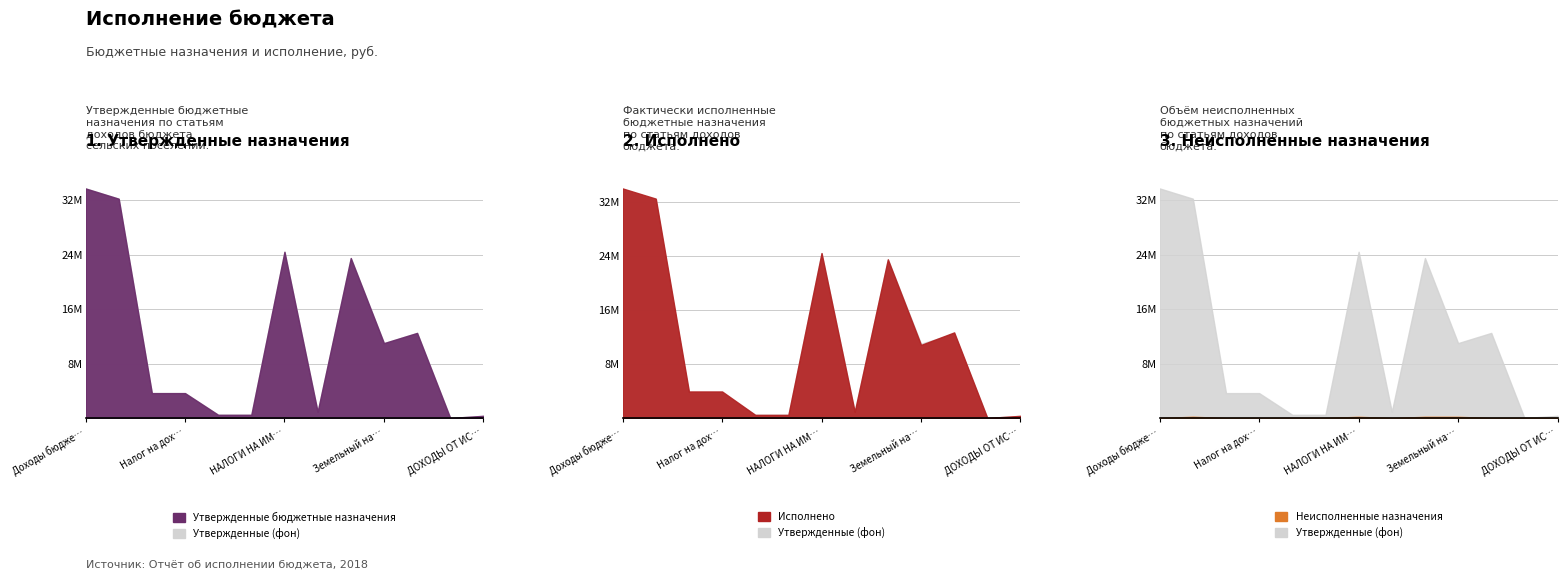

How many categories are shown in the chart?

13